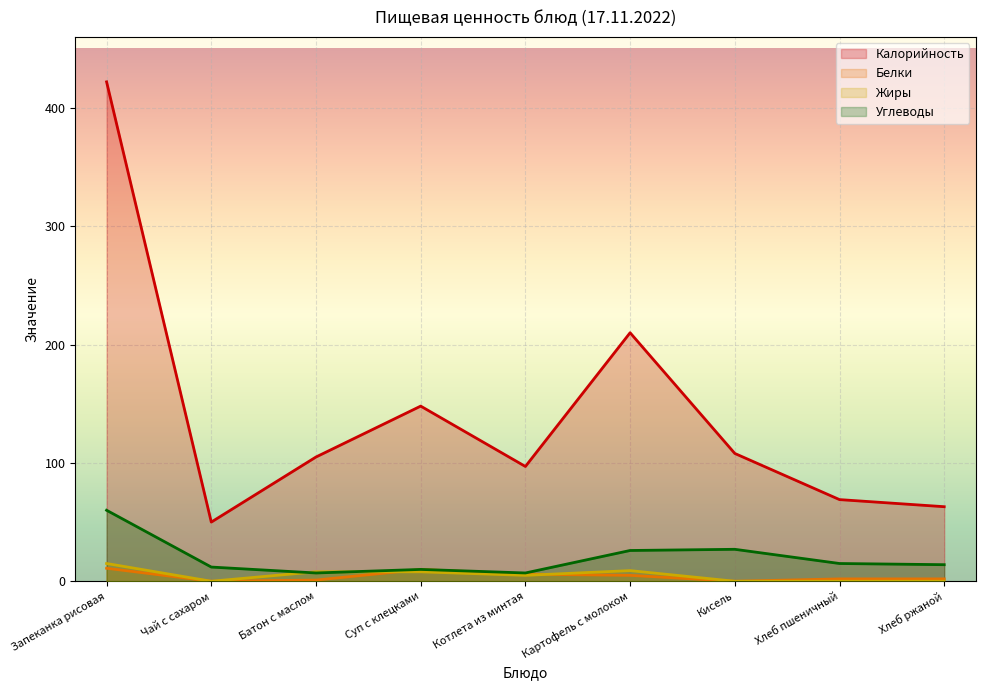

Reading left to right, extract all data points from this chart.

Калорийность: 422	50	105	148	97	210	108	69	63
Белки: 11	0	1	10	6	5	0	2	2
Жиры: 15	0	8	8	5	9	0	0	0
Углеводы: 60	12	7	10	7	26	27	15	14